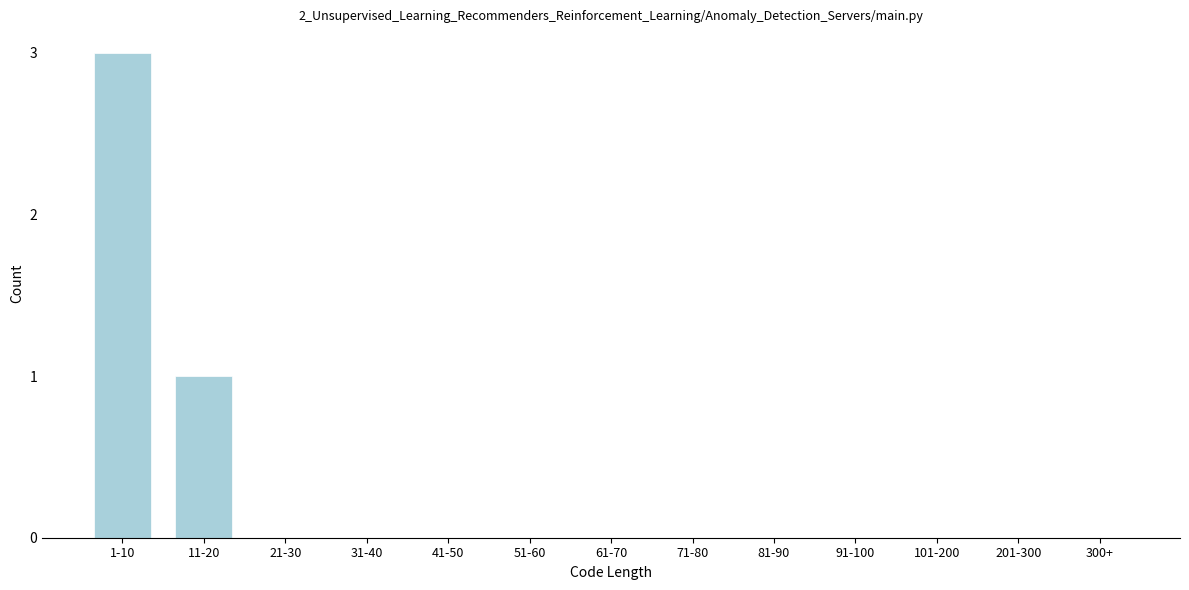

Reading left to right, list all the values displayed in this chart.

1-10=3	11-20=1	21-30=0	31-40=0	41-50=0	51-60=0	61-70=0	71-80=0	81-90=0	91-100=0	101-200=0	201-300=0	300+=0